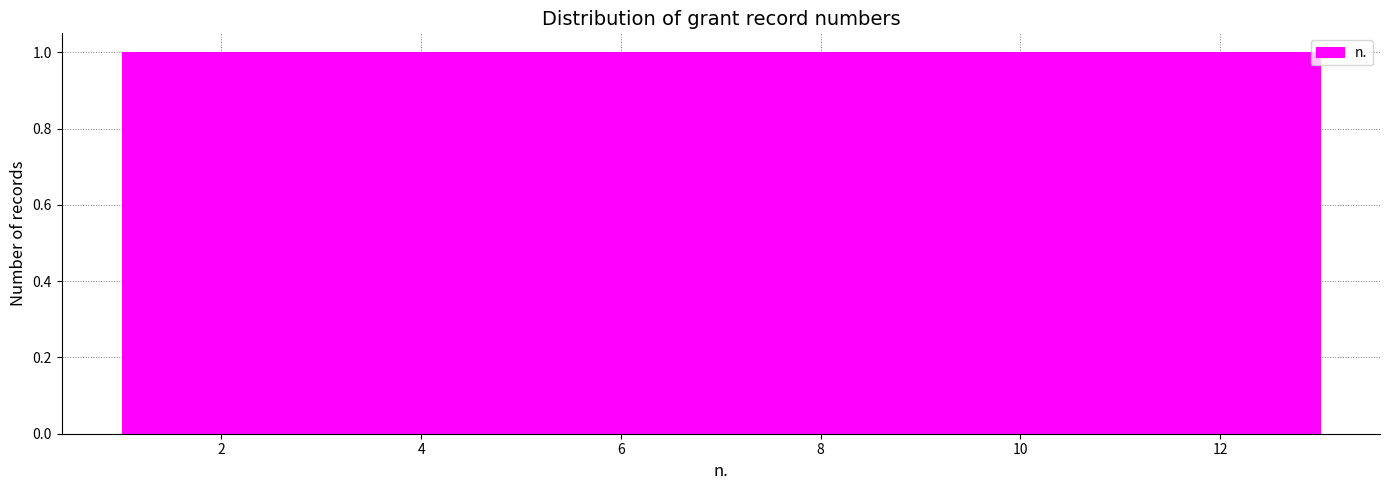

What is the height of the bar covering 11.2 to 12.0 on the x-axis? Neither the bar edges nor the heights are printed on the chart, so give them approximately, as read against the axes.

1